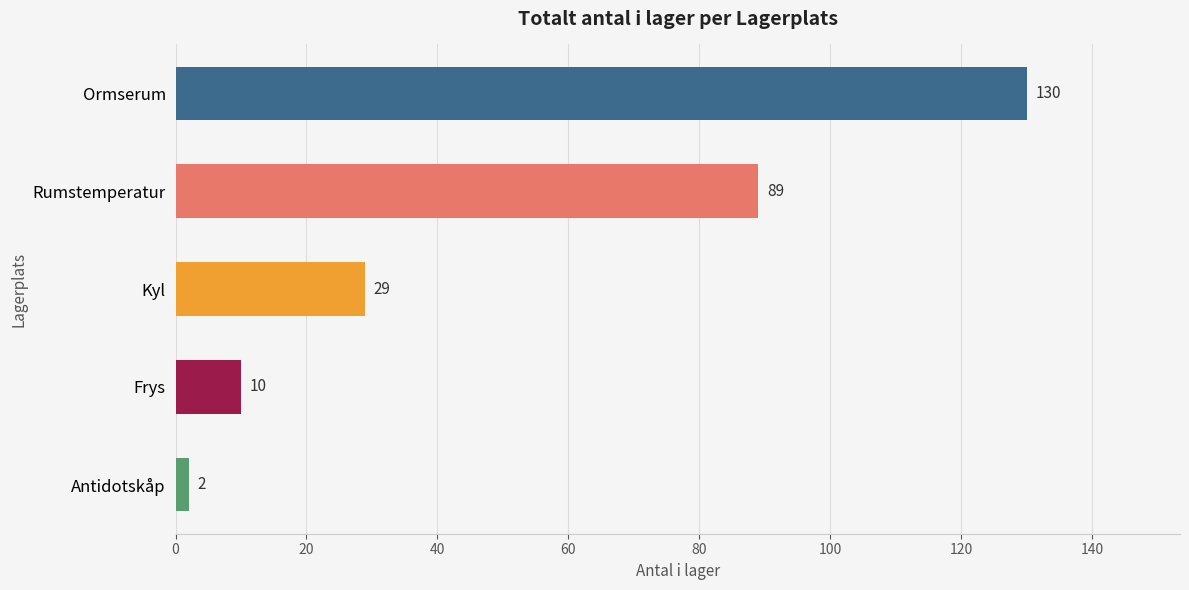

Rank the categories by value from lowest to highest.

Antidotskåp, Frys, Kyl, Rumstemperatur, Ormserum